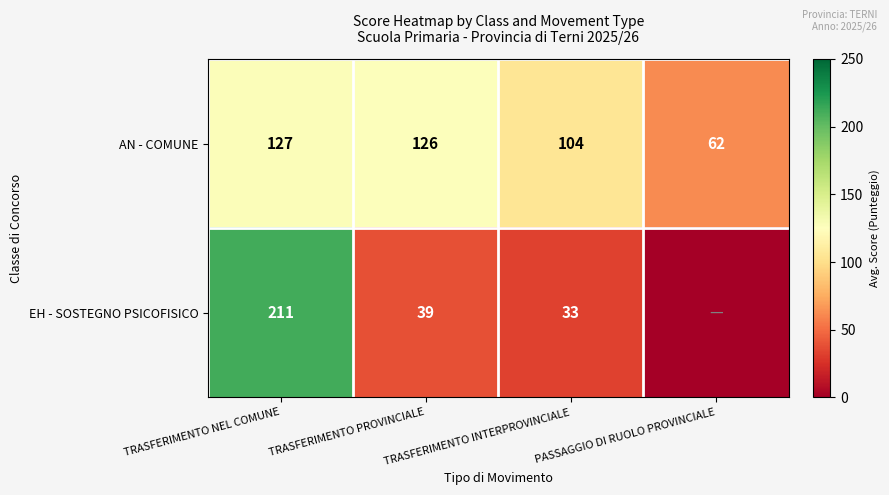

What is the difference between the highest and lowest values at TRASFERIMENTO NEL COMUNE?

84